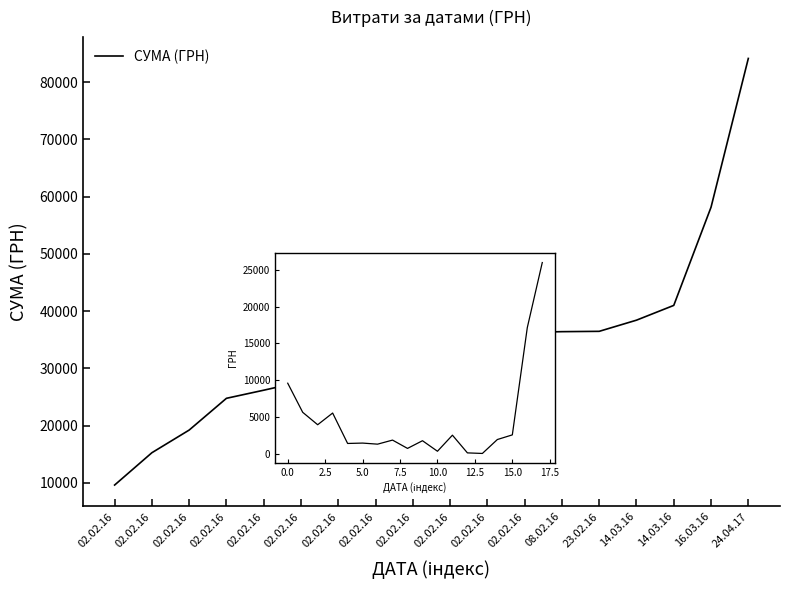

What is the ratio of the value at 02.02.16 to the value at 24.04.17?

0.1